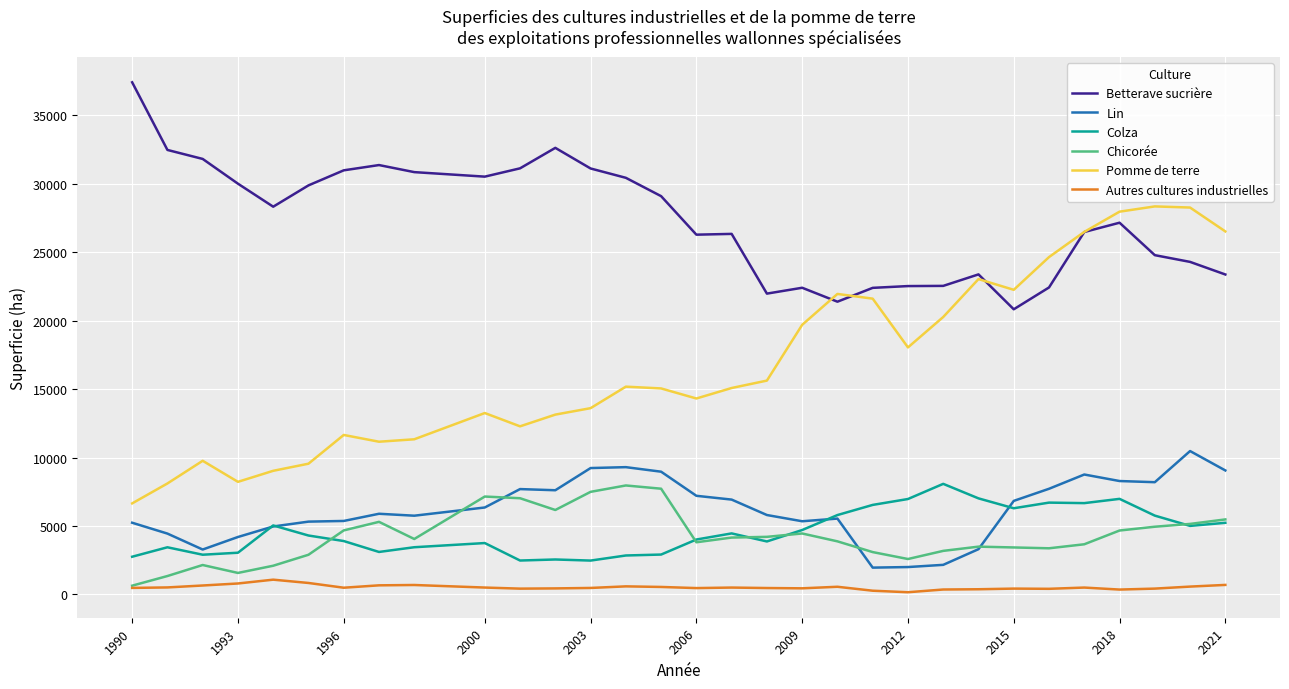

Which series has the largest range (max minus min)?

Pomme de terre